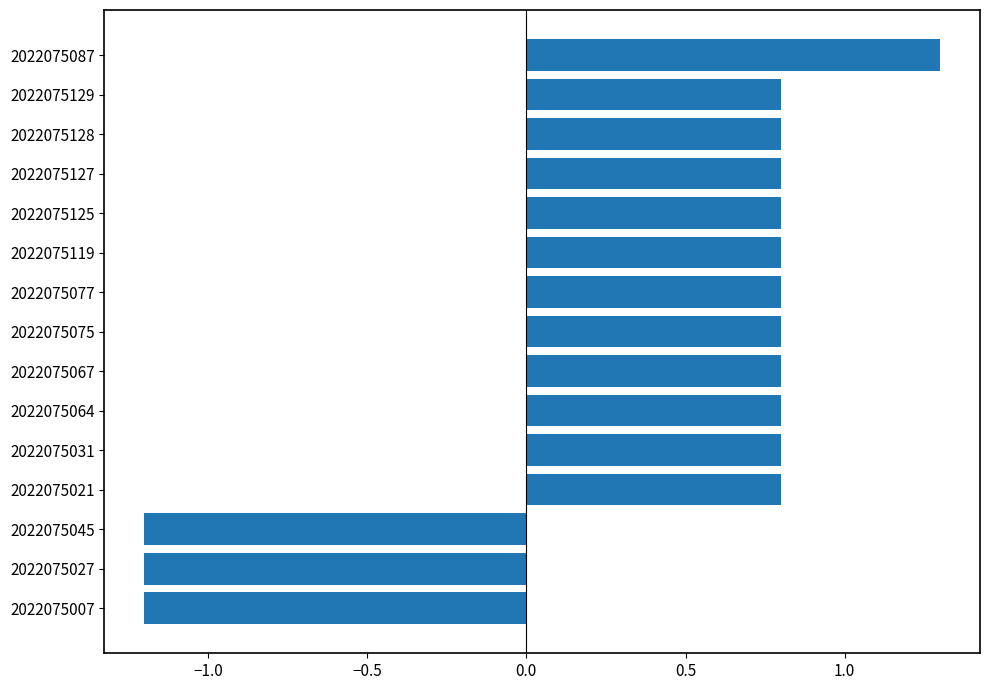

What is the minimum value shown in the chart?

-1.2